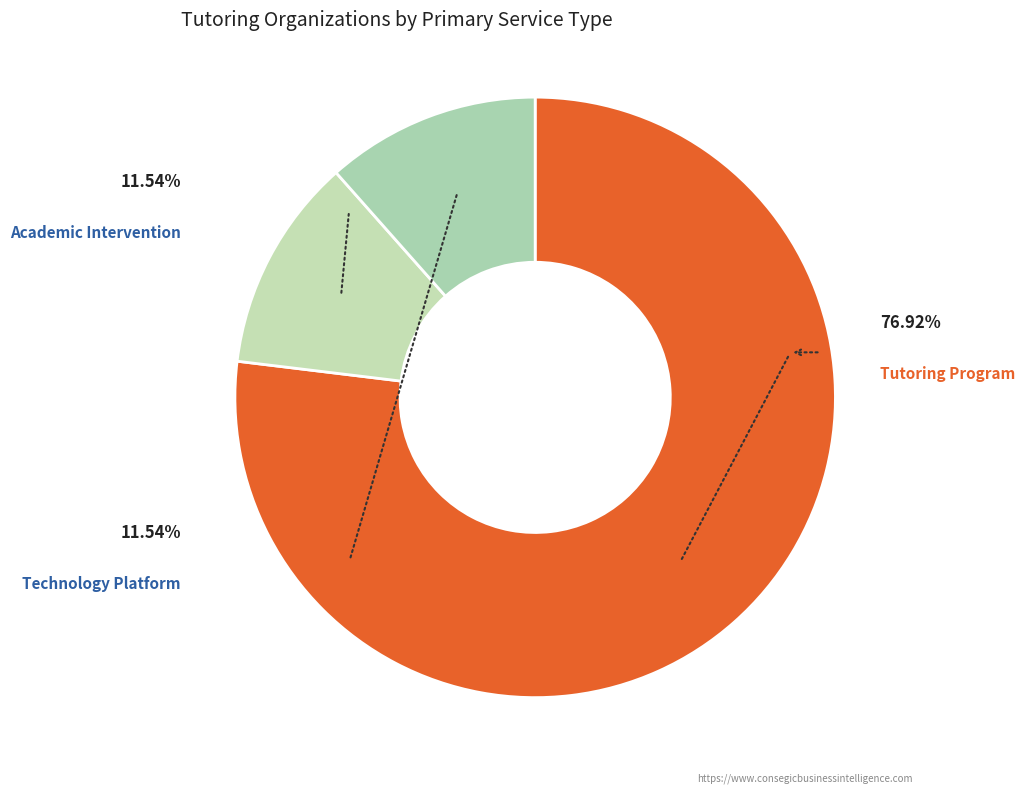

Which has a higher value, Academic Intervention or Tutoring Program?

Tutoring Program